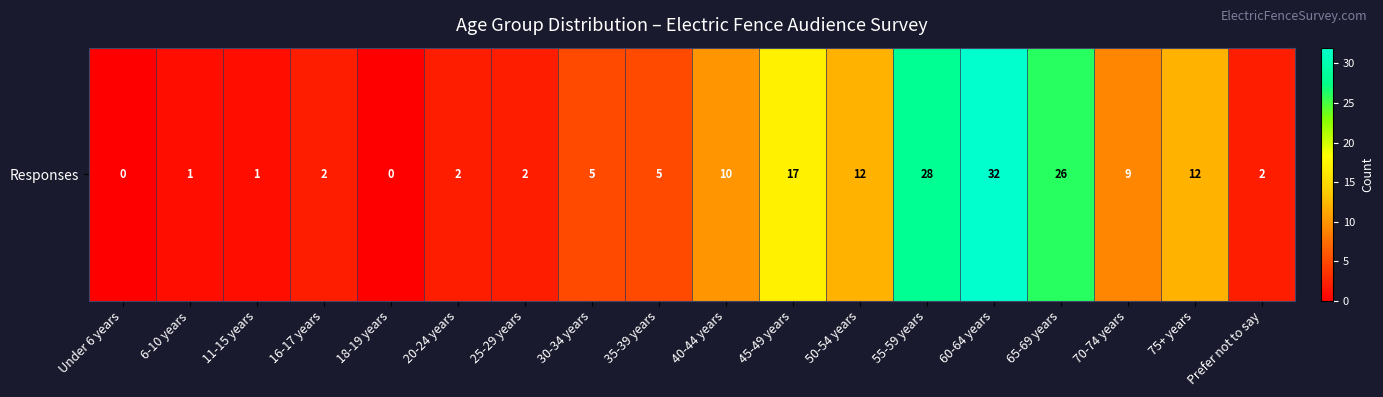

How many values are above zero?

16